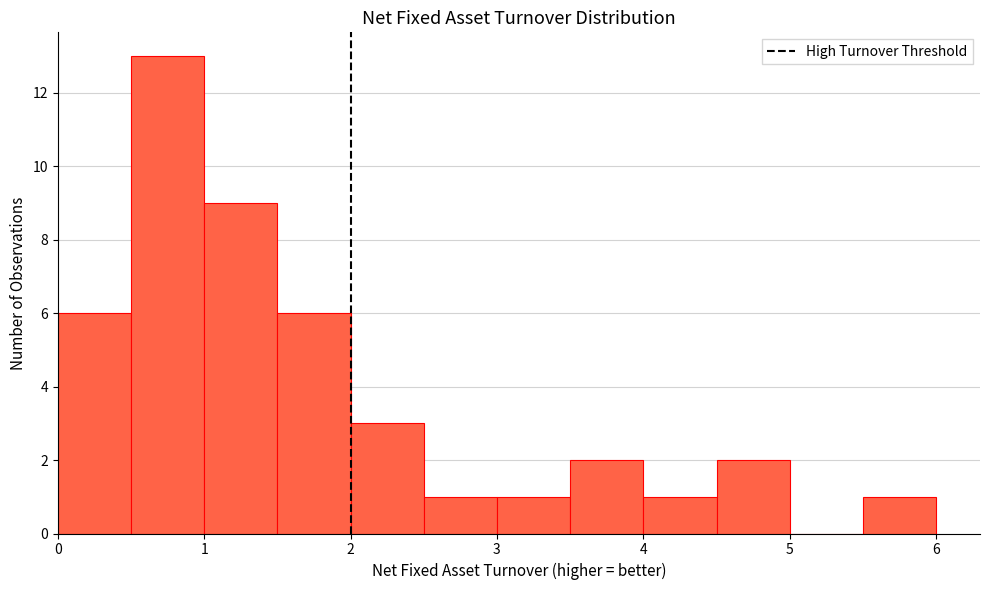

Reading left to right, list every bar in this chart as the range it spans on the x-axis followed by its height. The values are not printed on the chart, so give them approximately, as read against the axis.

0.0 to 0.5: 6
0.5 to 1.0: 13
1.0 to 1.5: 9
1.5 to 2.0: 6
2.0 to 2.5: 3
2.5 to 3.0: 1
3.0 to 3.5: 1
3.5 to 4.0: 2
4.0 to 4.5: 1
4.5 to 5.0: 2
5.0 to 5.5: 0
5.5 to 6.0: 1